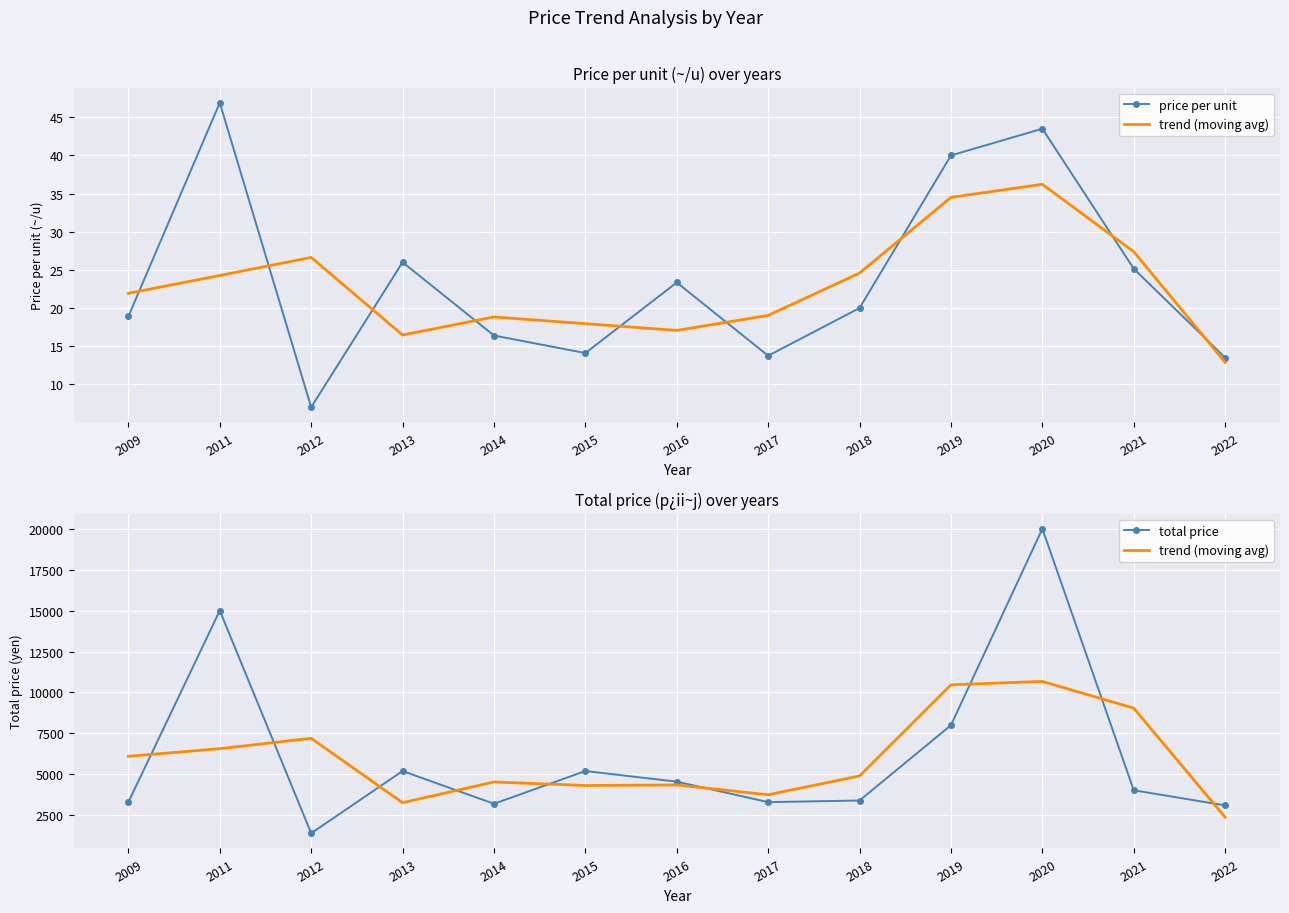

Which label corresponds to the smallest value in the chart?

2012